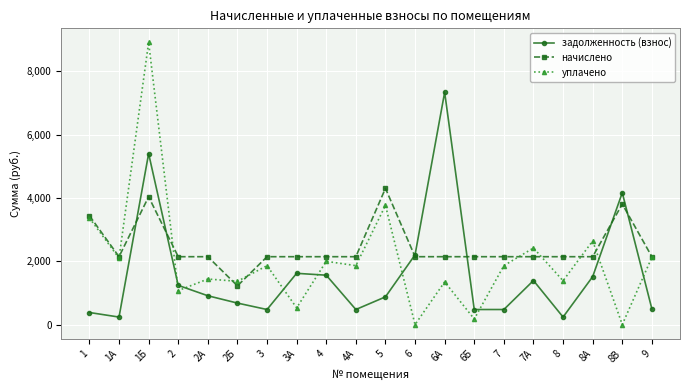

Which series has the largest total across all categories?

начислено